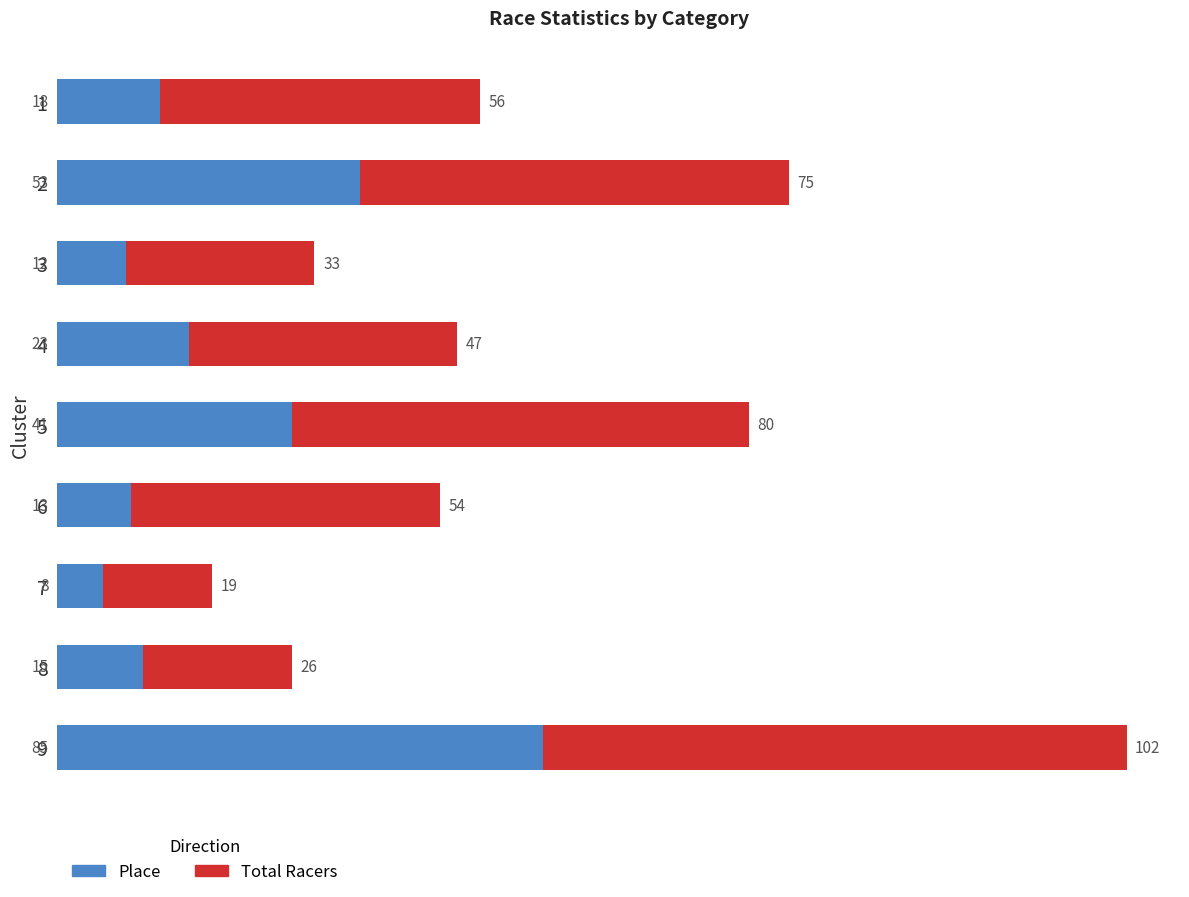

The value of Place at 5 is 68. True or false?

False